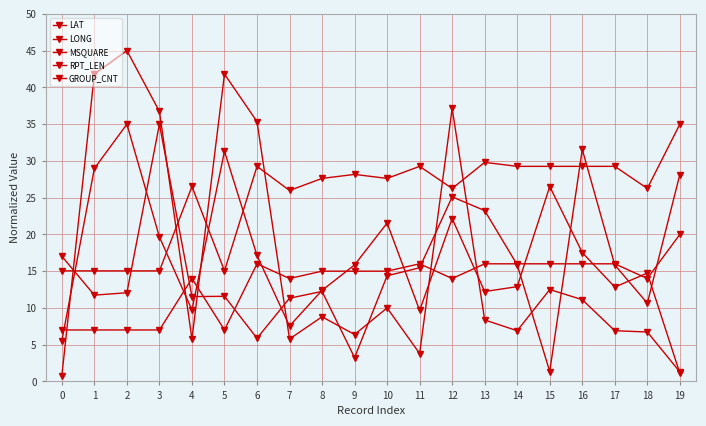

How many series are shown in this chart?

5